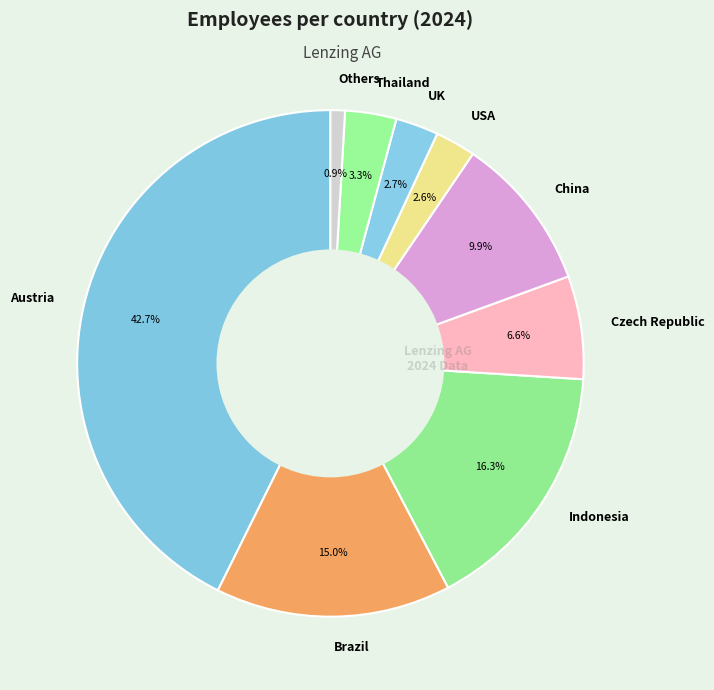

To the nearest percent, what portion does Others represent?

1%